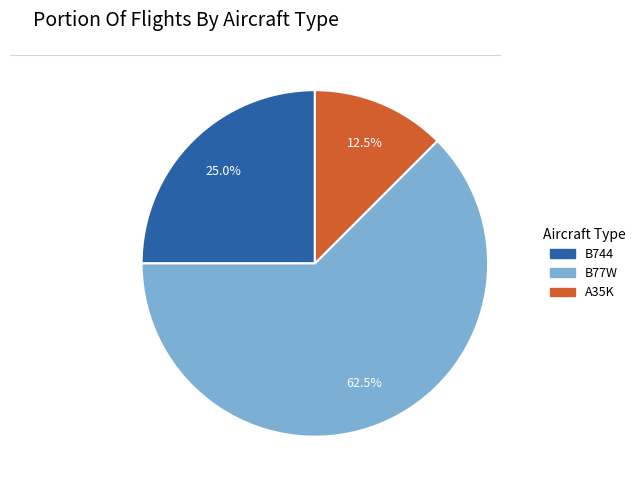

Is there any slice that represents more than half of the pie?

Yes